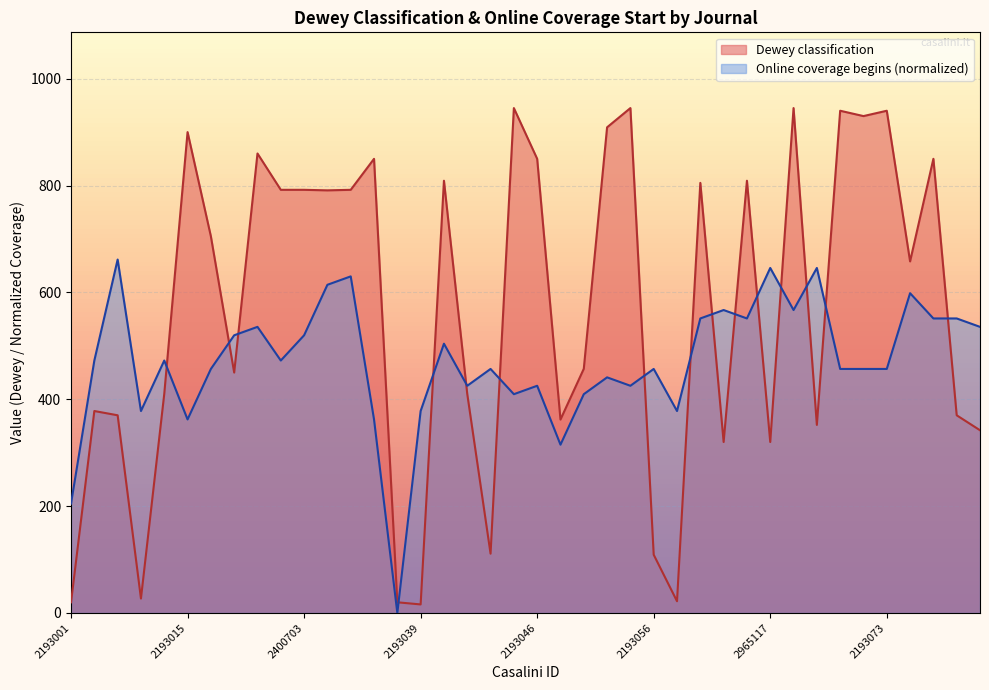

Is the value of Online coverage begins at 2193074 greater than the value of Dewey classification at 2193056?

Yes